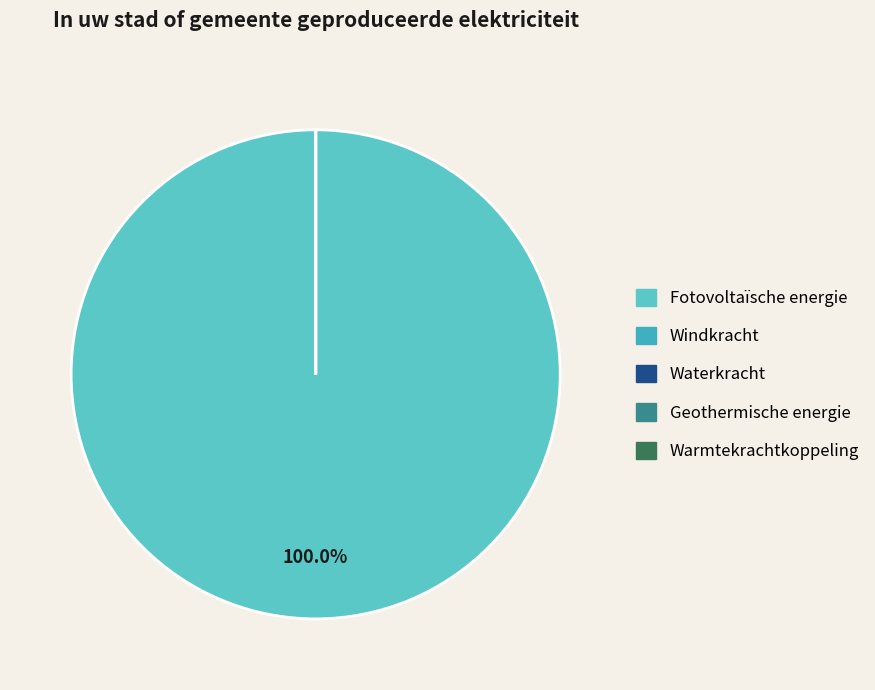

How many segments does this pie chart have?

5